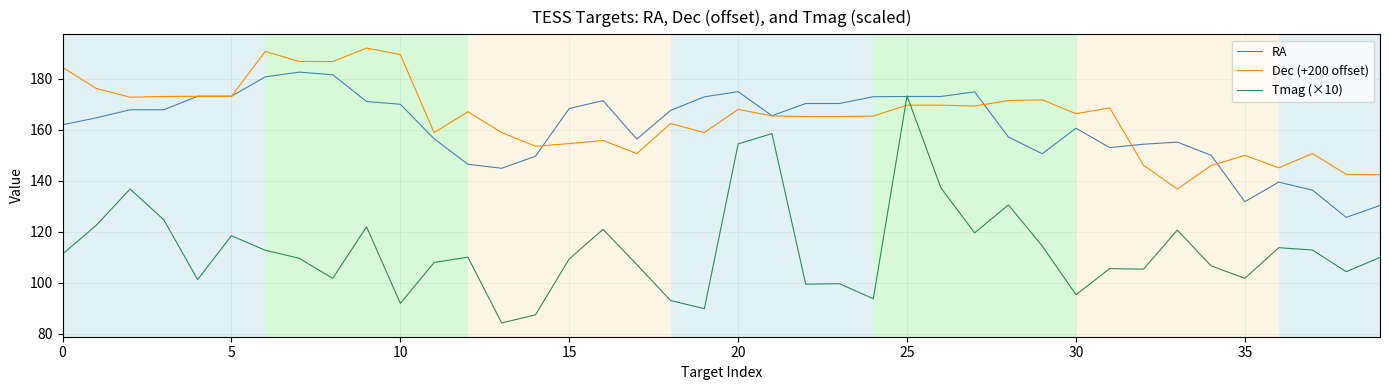

Which series has the largest range (max minus min)?

Tmag (×10)